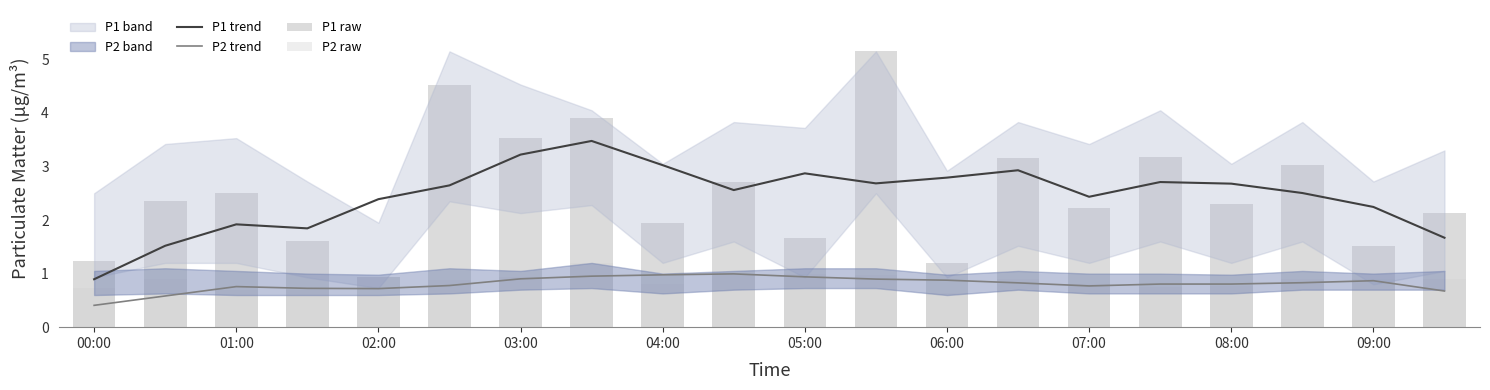

Reading left to right, transcribe all the data shown in this chart.

P1 trend: 0.9	1.5	1.9	1.8	2.4	2.6	3.2	3.5	3.0	2.6	2.9	2.7	2.8	2.9	2.4	2.7	2.7	2.5	2.2	1.7
P2 trend: 0.4	0.6	0.8	0.7	0.7	0.8	0.9	1.0	1.0	1.0	0.9	0.9	0.9	0.8	0.8	0.8	0.8	0.8	0.9	0.7
P1 raw: 1.2	2.4	2.5	1.6	0.9	4.5	3.5	3.9	1.9	2.7	1.7	5.2	1.2	3.1	2.2	3.2	2.3	3.0	1.5	2.1
P2 raw: 0.7	0.9	0.7	0.7	0.6	0.9	0.9	1.2	0.8	1.0	1.0	1.0	0.6	0.9	0.8	0.8	0.8	0.9	0.9	0.9